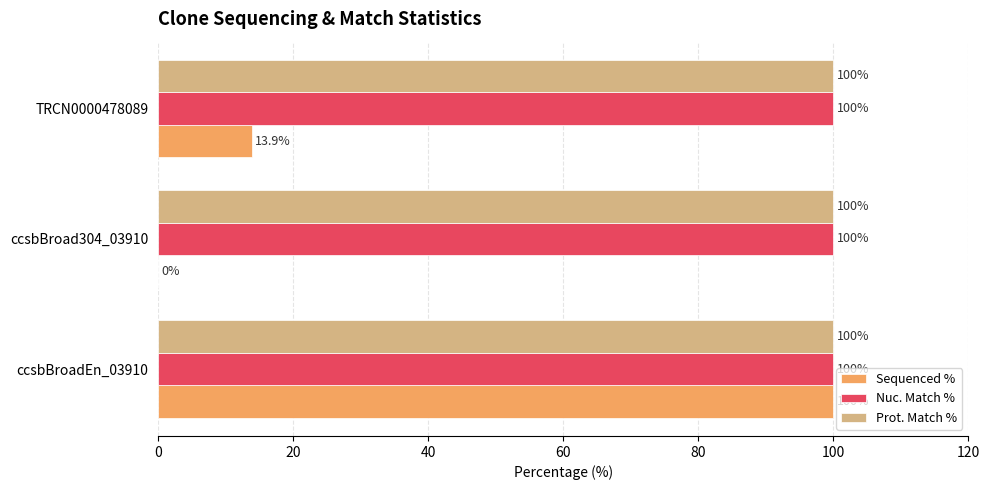

Between ccsbBroad304_03910 and TRCN0000478089, which series saw the biggest shift?

Sequenced %